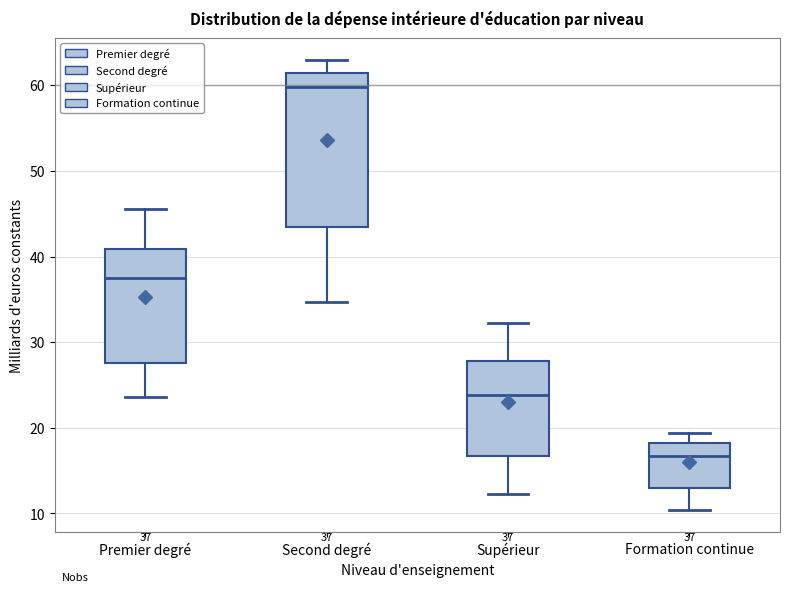

Which box is the tallest, from its lower edge to its upper edge?

Second degré